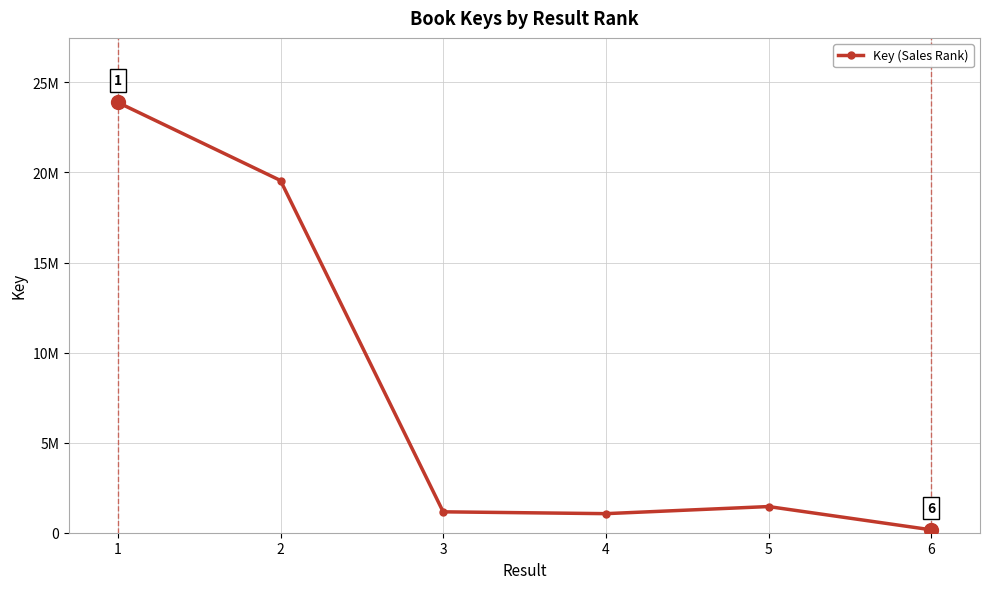

Between 4 and 1, which is larger?

1